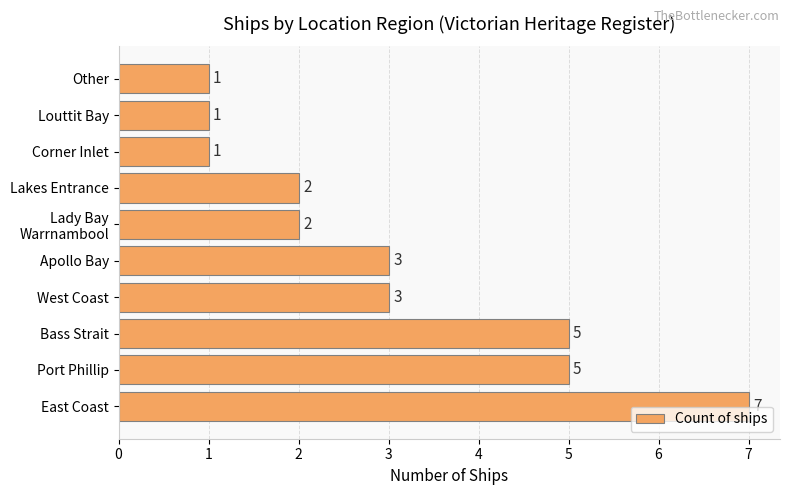

What is the approximate value at Apollo Bay?

3